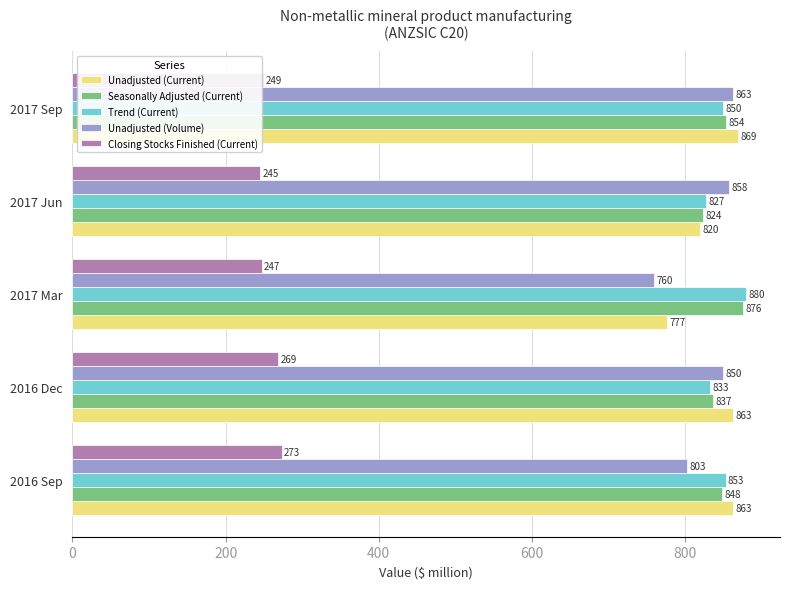

What is the average value of the Unadjusted (Current) series?

838